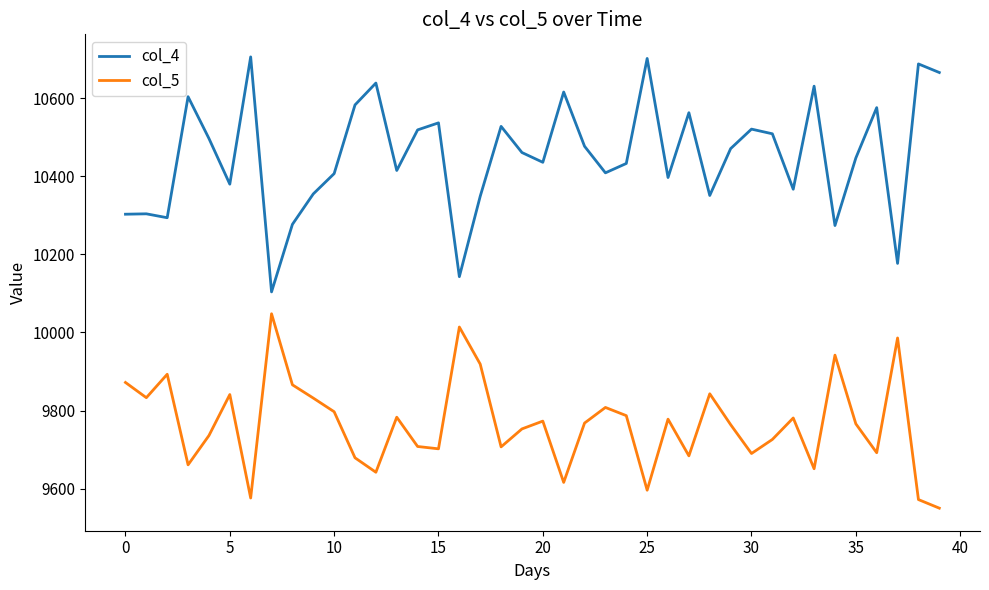

Does the chart display data point markers on the line(s)?

No